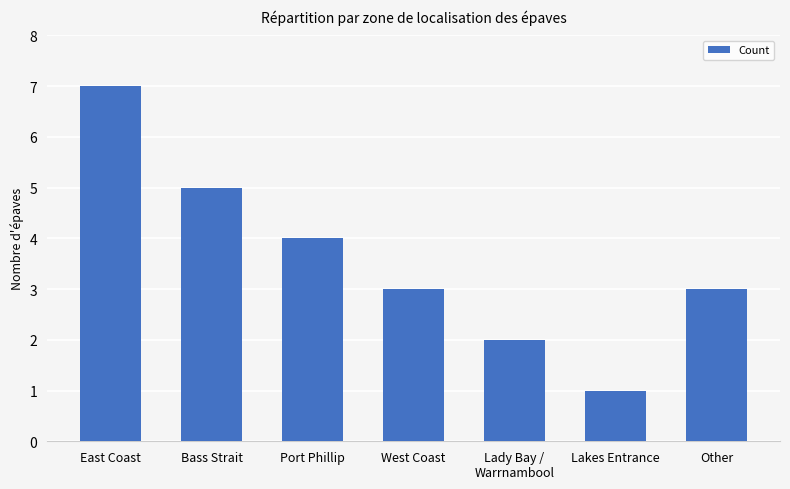

Approximately how many times larger is the value at East Coast compared to Lakes Entrance?

7.0